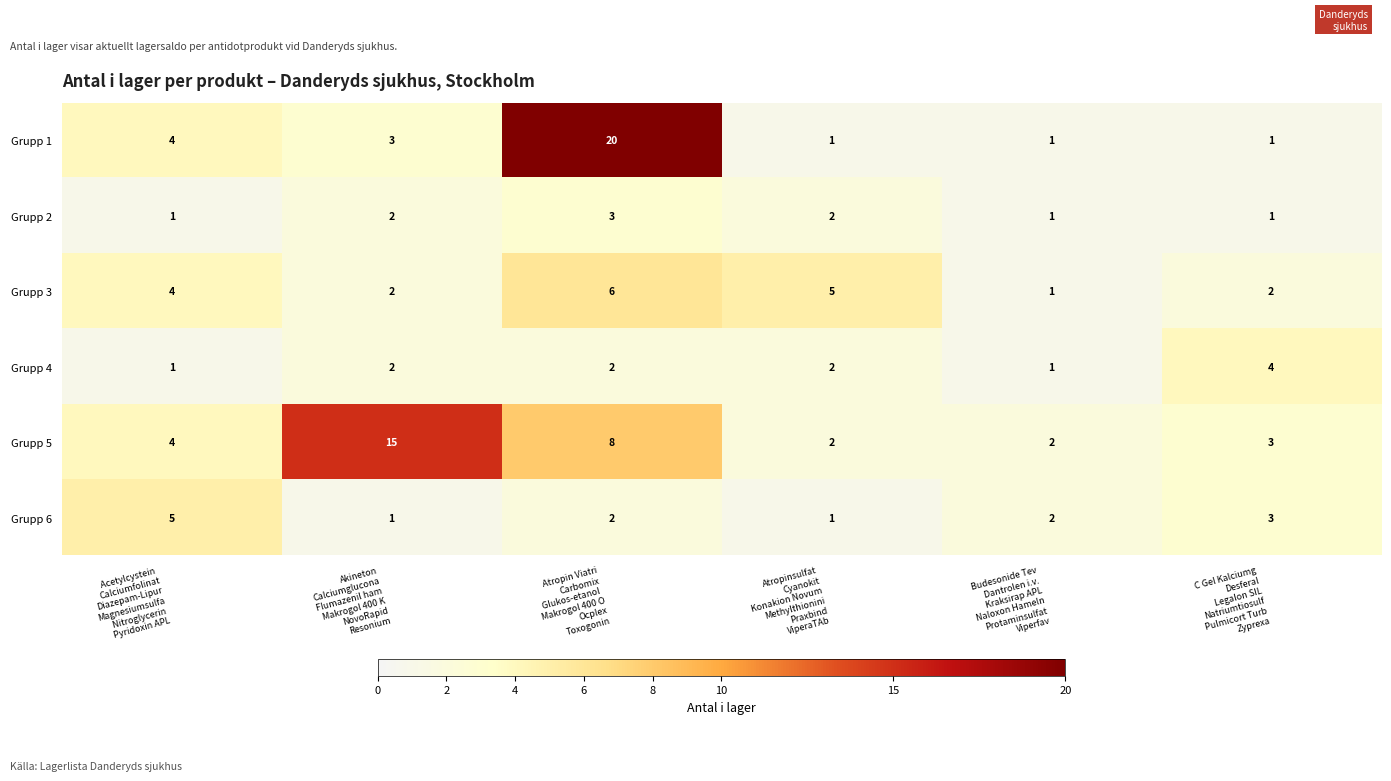

How many Grupp 2 values are between 1 and 2?

5